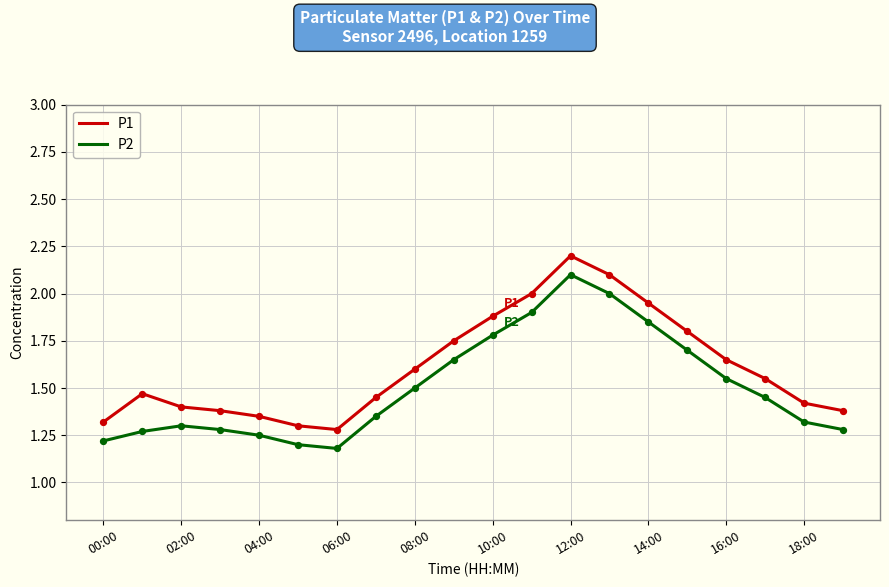

What are all the series names shown in the legend?

P1, P2